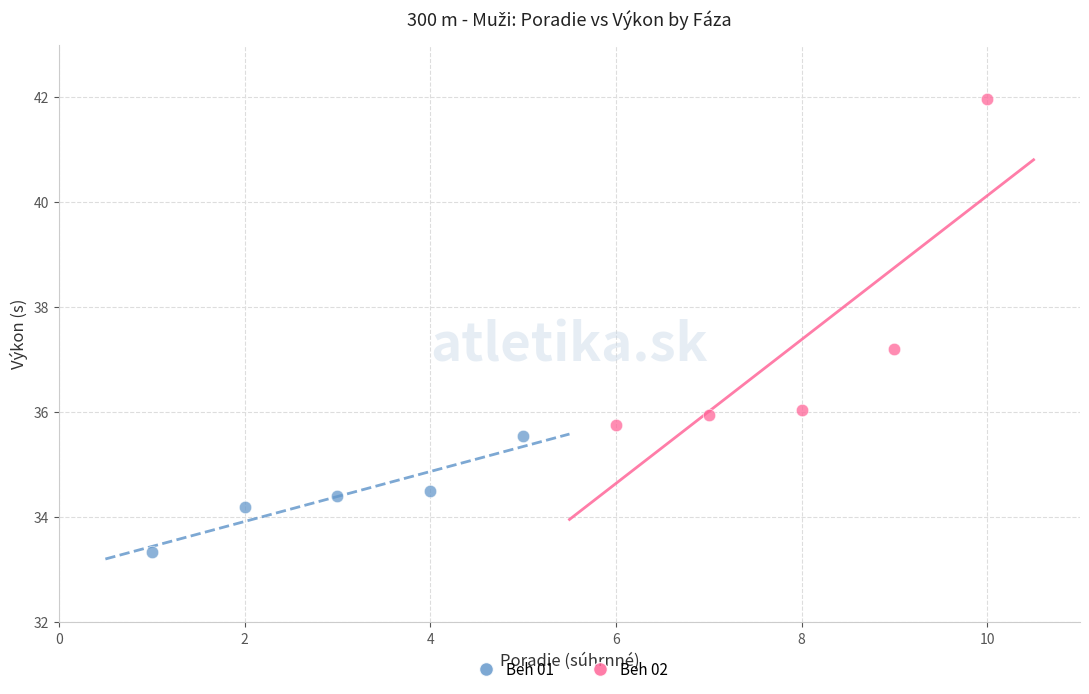

Which series contains the lowest Y value?

Beh 01